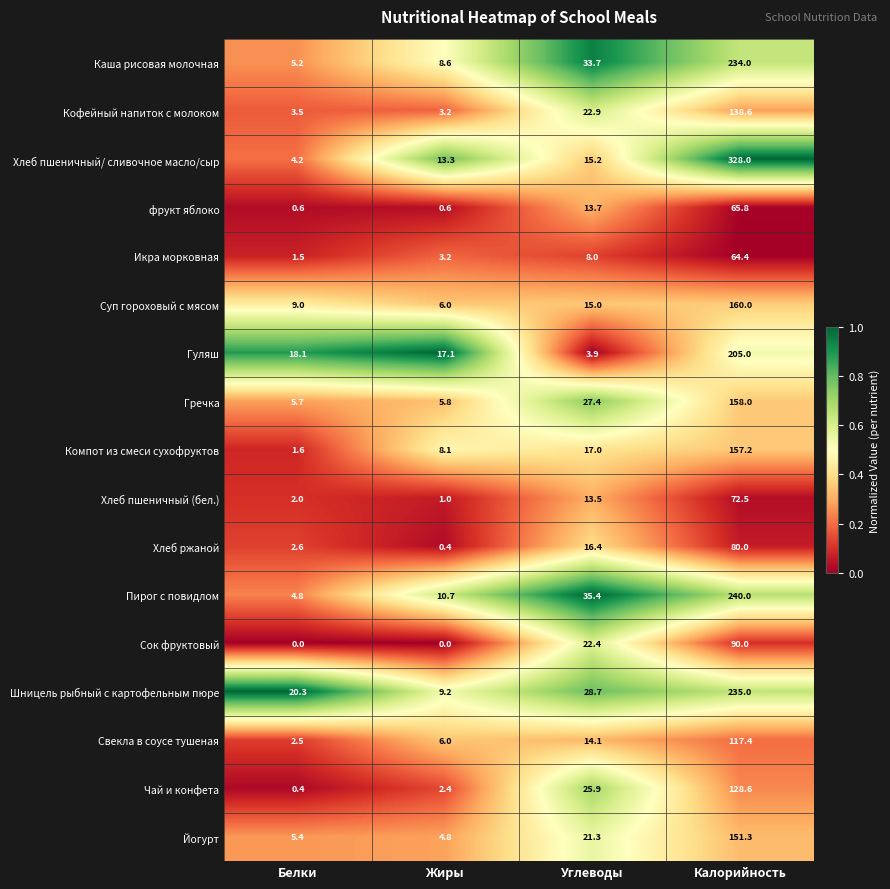

Which category has the lowest value in the Икра морковная series?

Белки